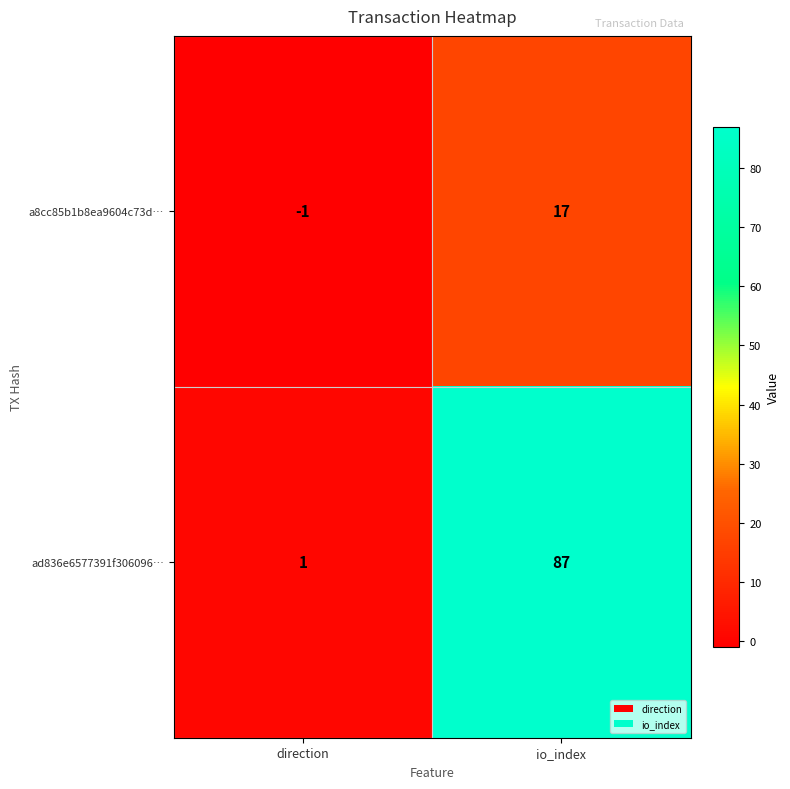

Reading left to right, extract all data points from this chart.

a8cc85b1b8ea9604c73d…: direction=-1	io_index=17
ad836e6577391f306096…: direction=1	io_index=87